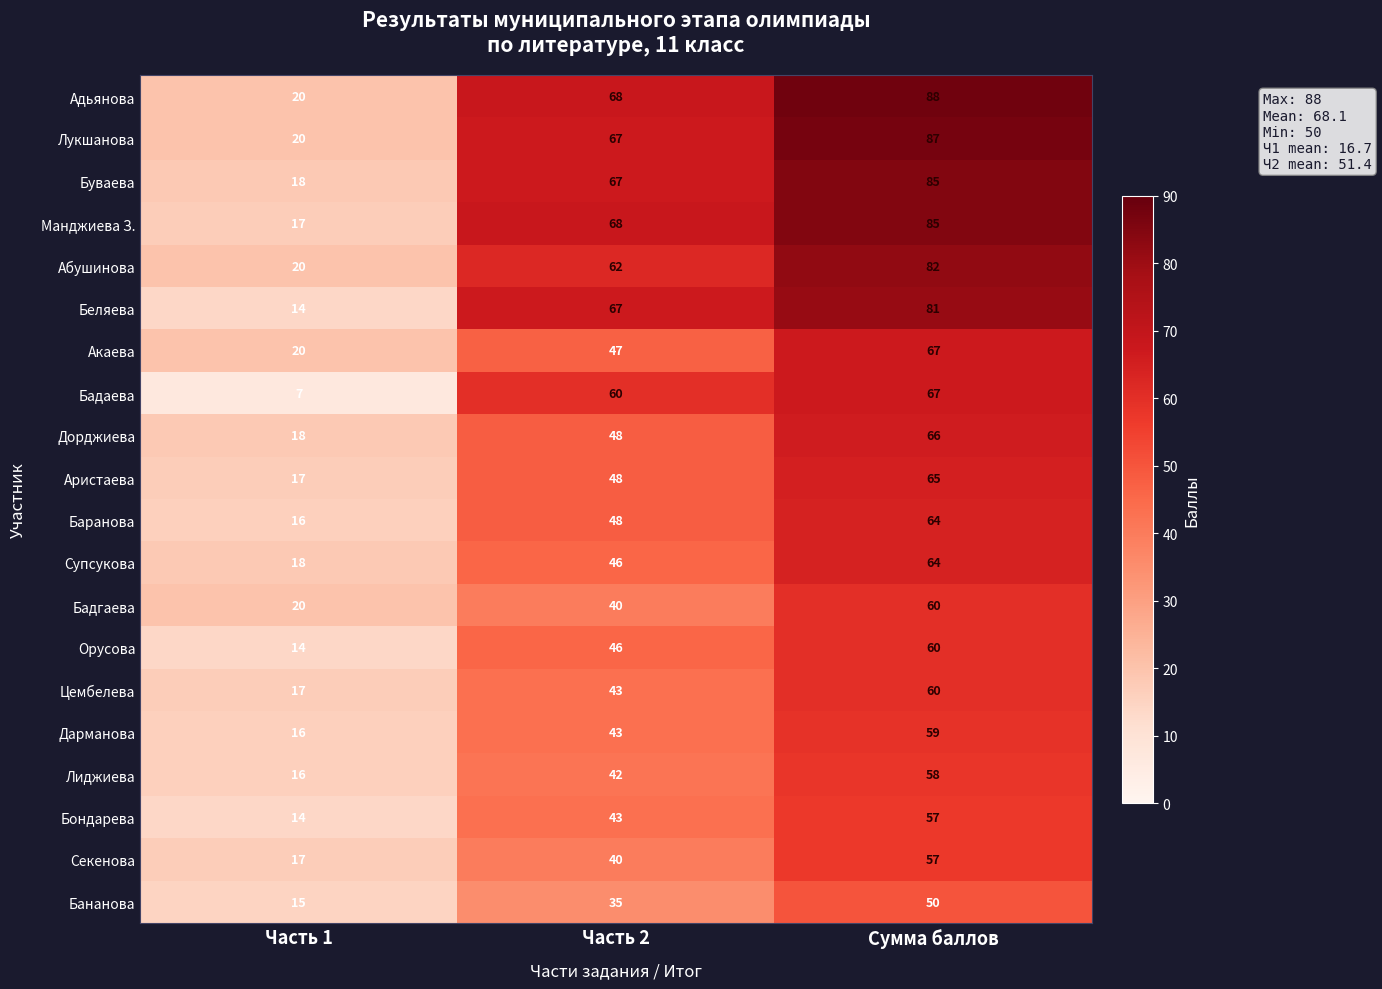

Rank the categories by Орусова value from lowest to highest.

Часть 1, Часть 2, Сумма баллов